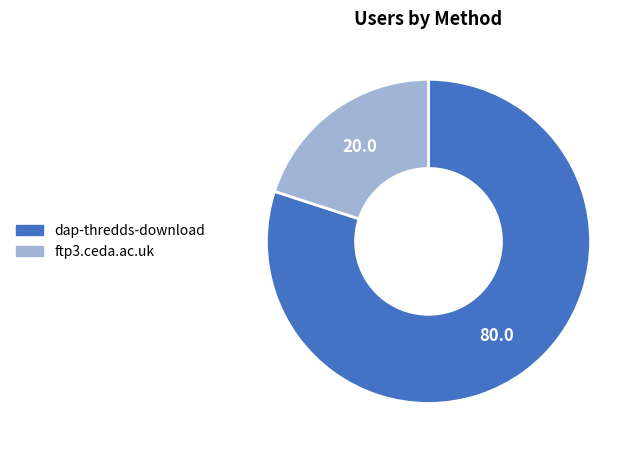

Do dap-thredds-download and ftp3.ceda.ac.uk together represent more than half of the pie?

Yes